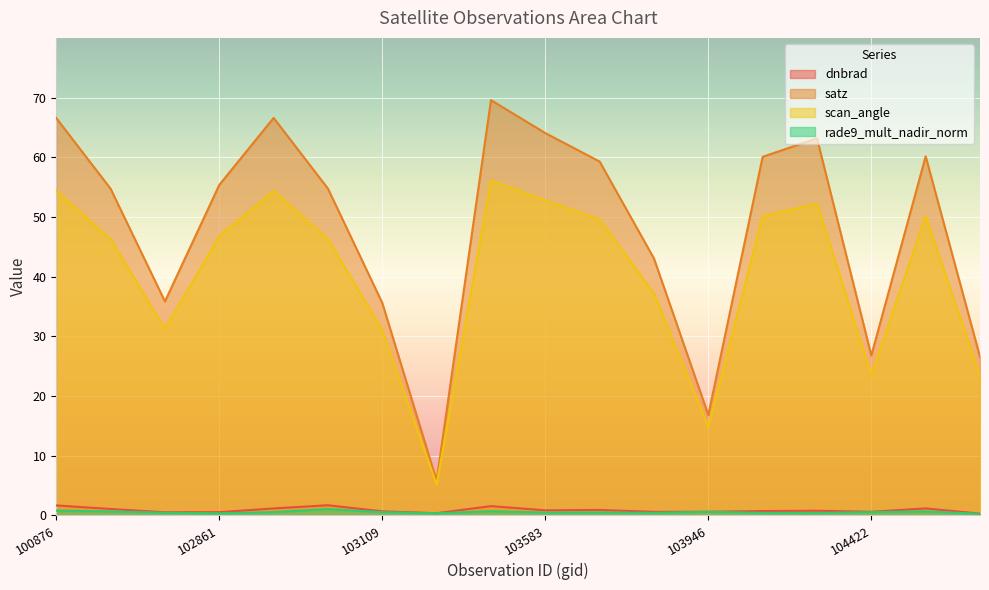

How many lines are shown in the chart?

4